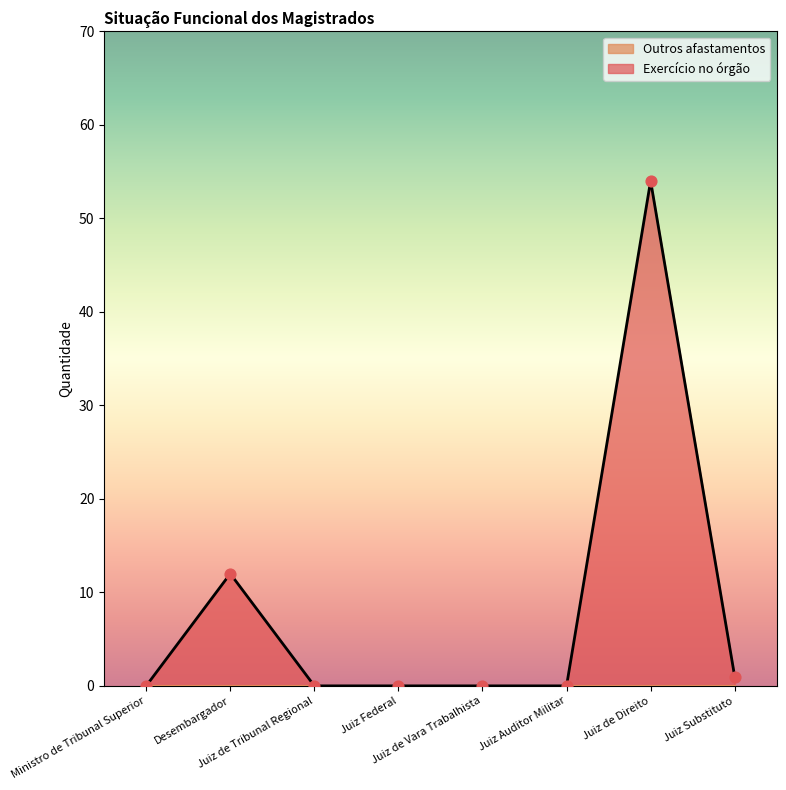

Between Juiz Federal and Juiz de Tribunal Regional, which is larger?

Juiz Federal